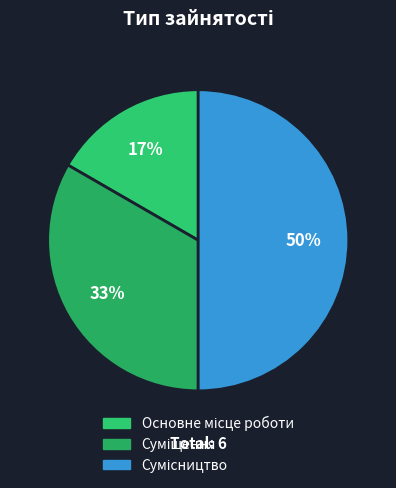

Which has a higher value, Сумісництво or Суміщення?

Сумісництво